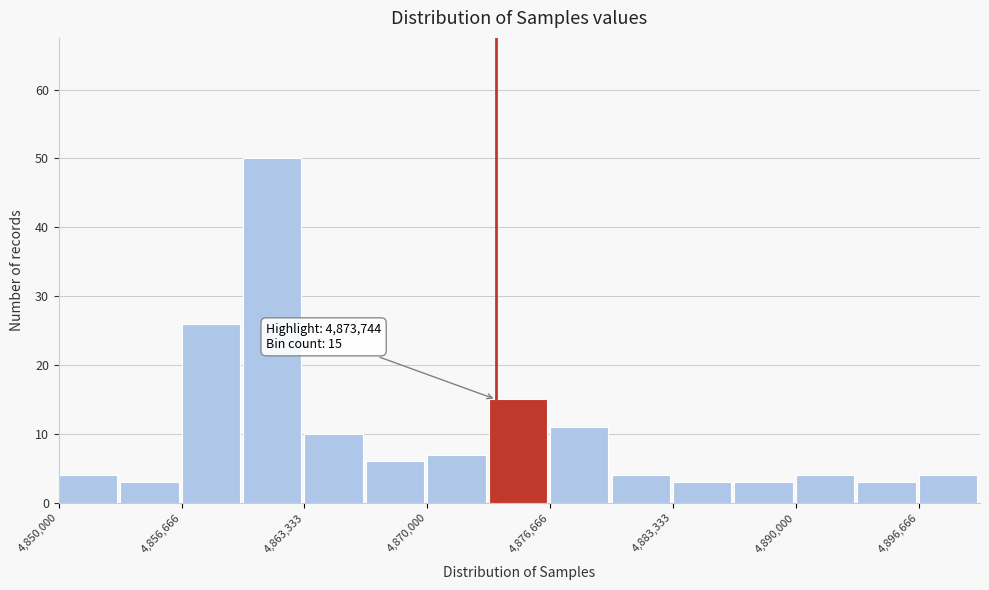

Around what value on the x-axis is the tallest bar? Give the approximate position of its centre, as read against the axis.

4862000